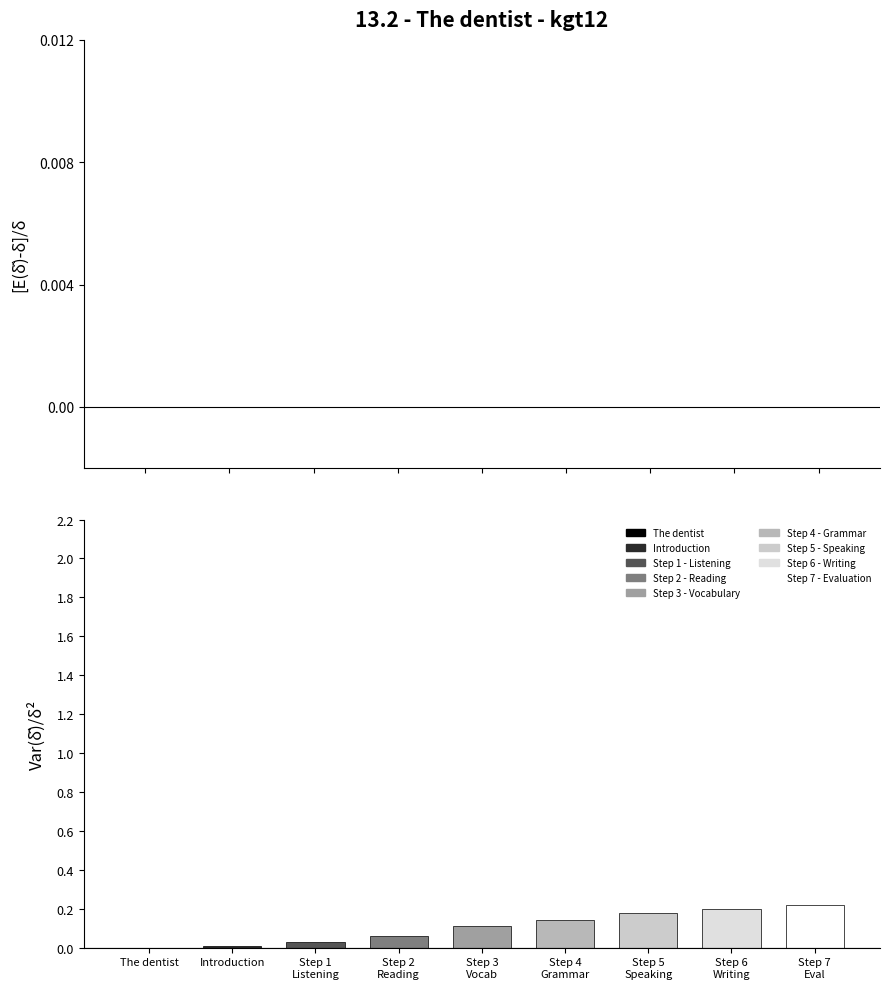

List the labels in order of value, largest first.

Step 7
Eval, Step 6
Writing, Step 5
Speaking, Step 4
Grammar, Step 3
Vocab, Step 2
Reading, Step 1
Listening, Introduction, The dentist